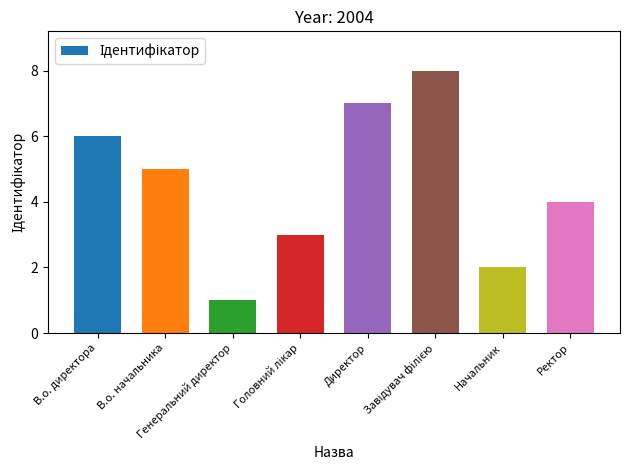

What is the difference between the maximum and second lowest values?

6